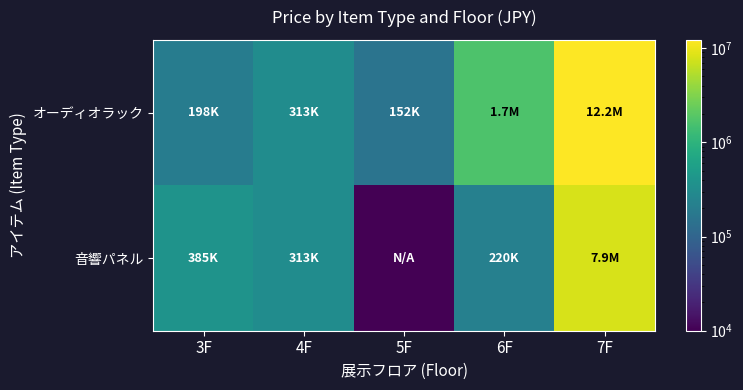

How many distinct data groups are displayed?

2